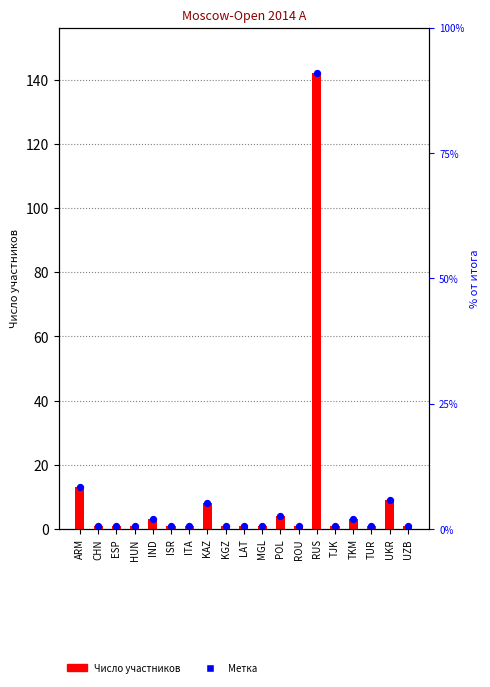

Between TUR and ROU, which is larger?

TUR